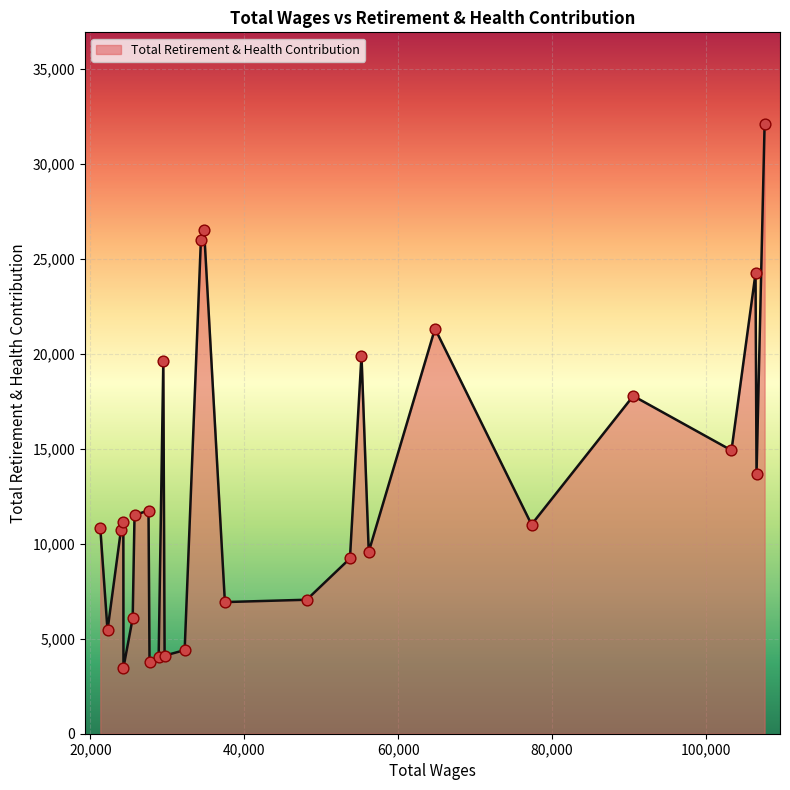

What is the minimum value shown in the chart?

3480